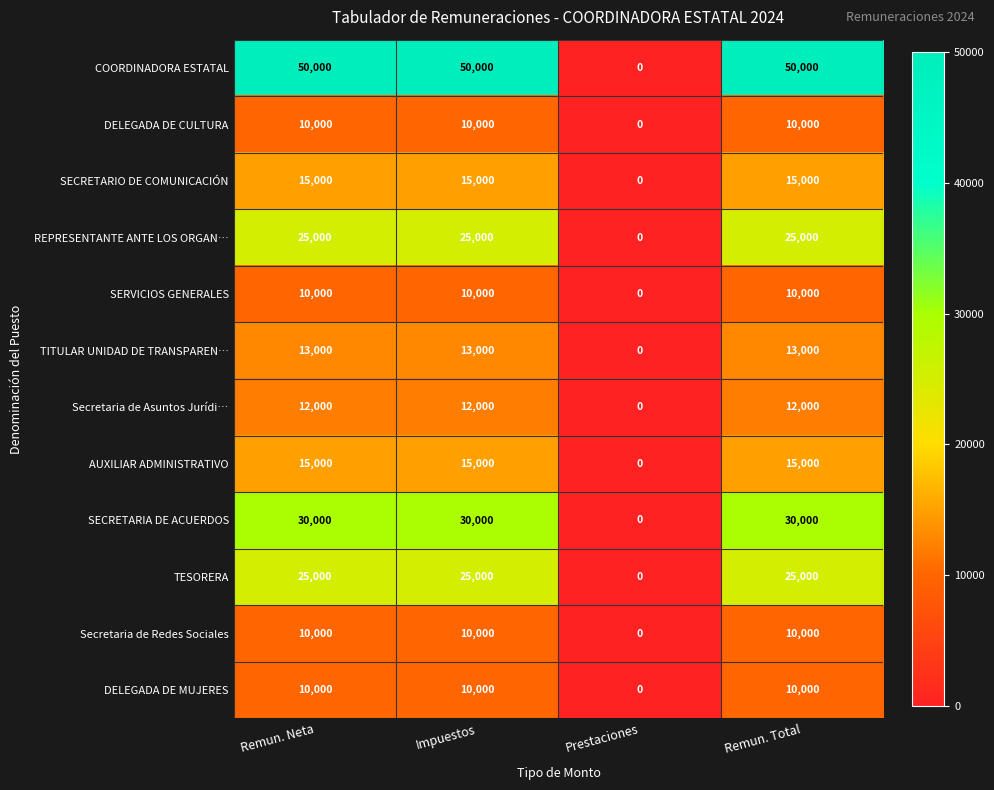

How many distinct data groups are displayed?

12